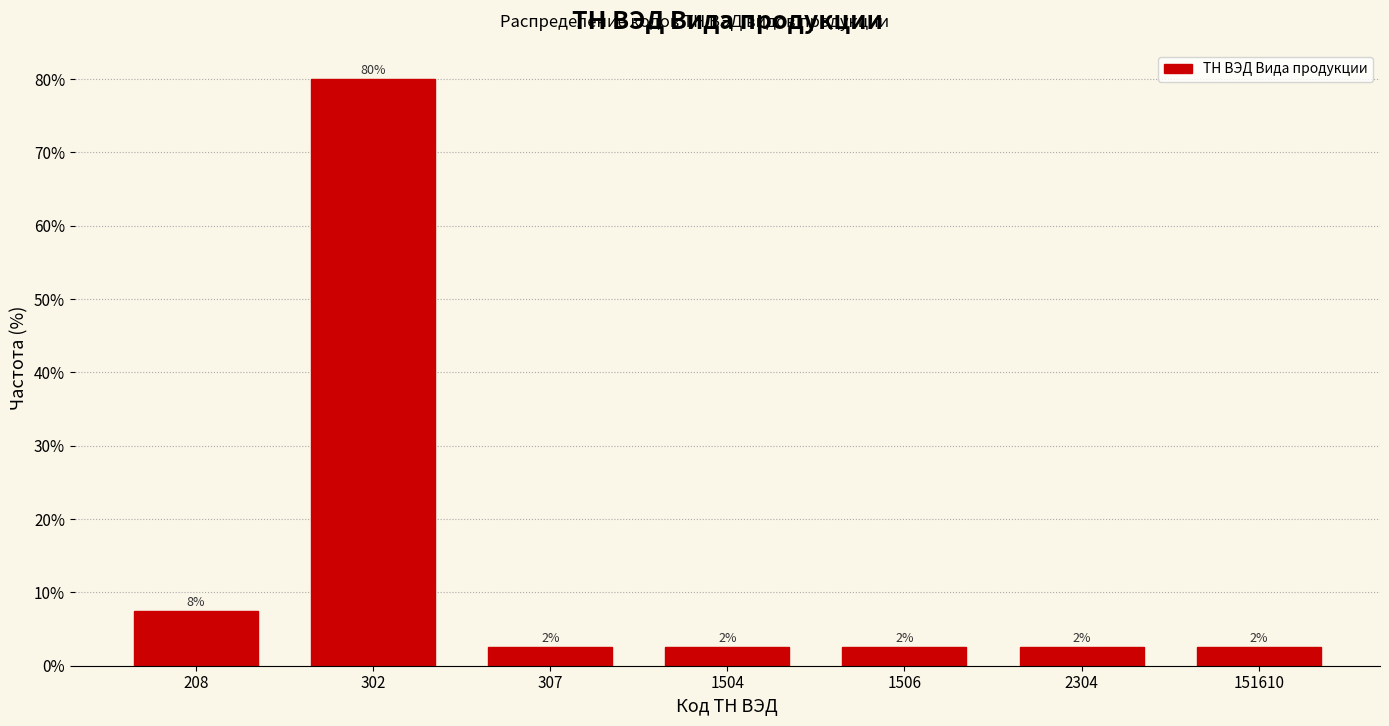

How many bars are there in total?

7